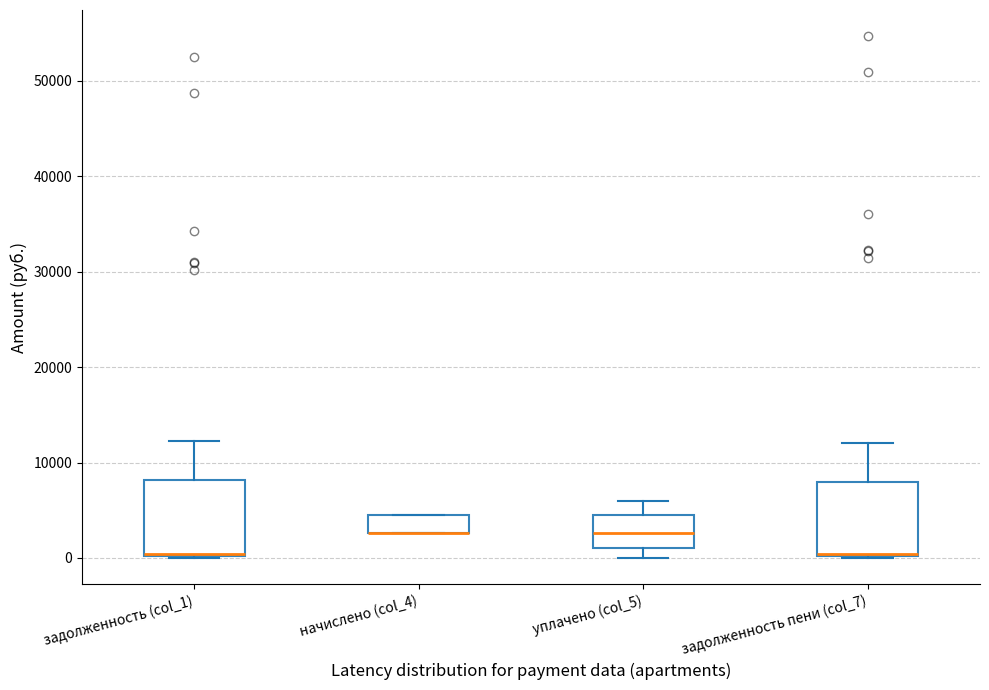

Reading left to right, transcribe this box plot: for each box, give where its median line is, the range the box spans, and where its two whiskers end, as read against the y-axis. The values are not printed on the chart, so give them approximately, as read against the axis.

задолженность (col_1): median 0 (drawn on the box's lower edge), box 0 to 8000, whiskers 0 to 12000
начислено (col_4): median 3000 (drawn on the box's lower edge), box 3000 to 4000, whiskers 3000 to 5000
уплачено (col_5): median 3000, box 1000 to 4000, whiskers 0 to 6000
задолженность пени (col_7): median 0 (drawn on the box's lower edge), box 0 to 8000, whiskers 0 to 12000